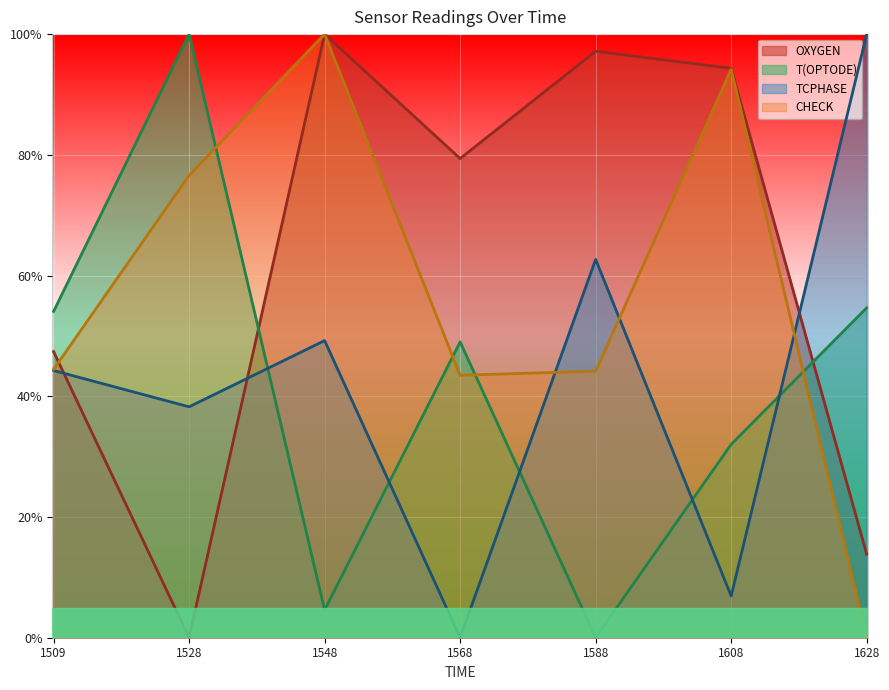

Count the number of data series in this chart.

4